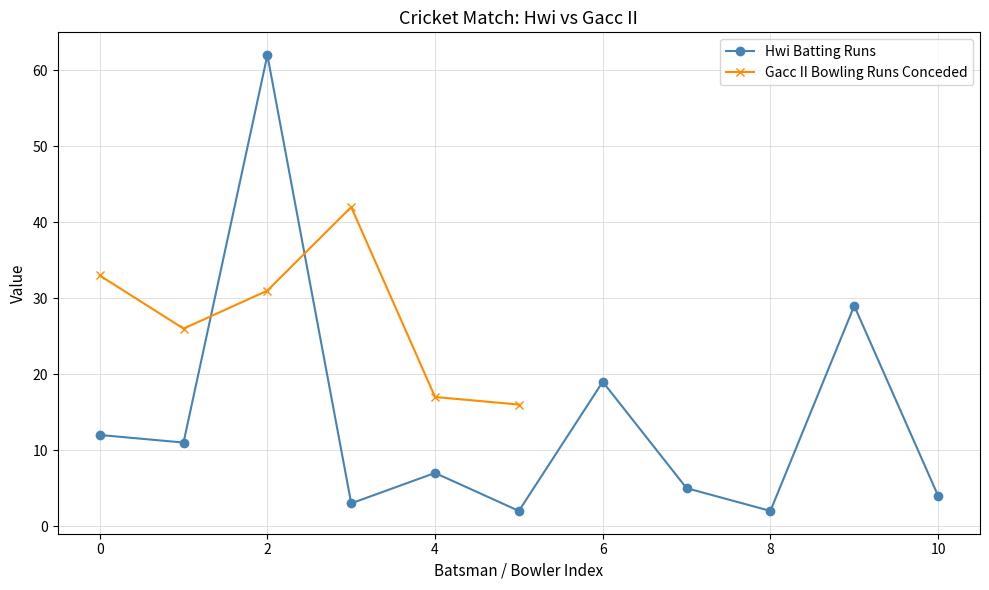

True or false: Hwi Batting Runs has more than 0 interior local peaks.

True